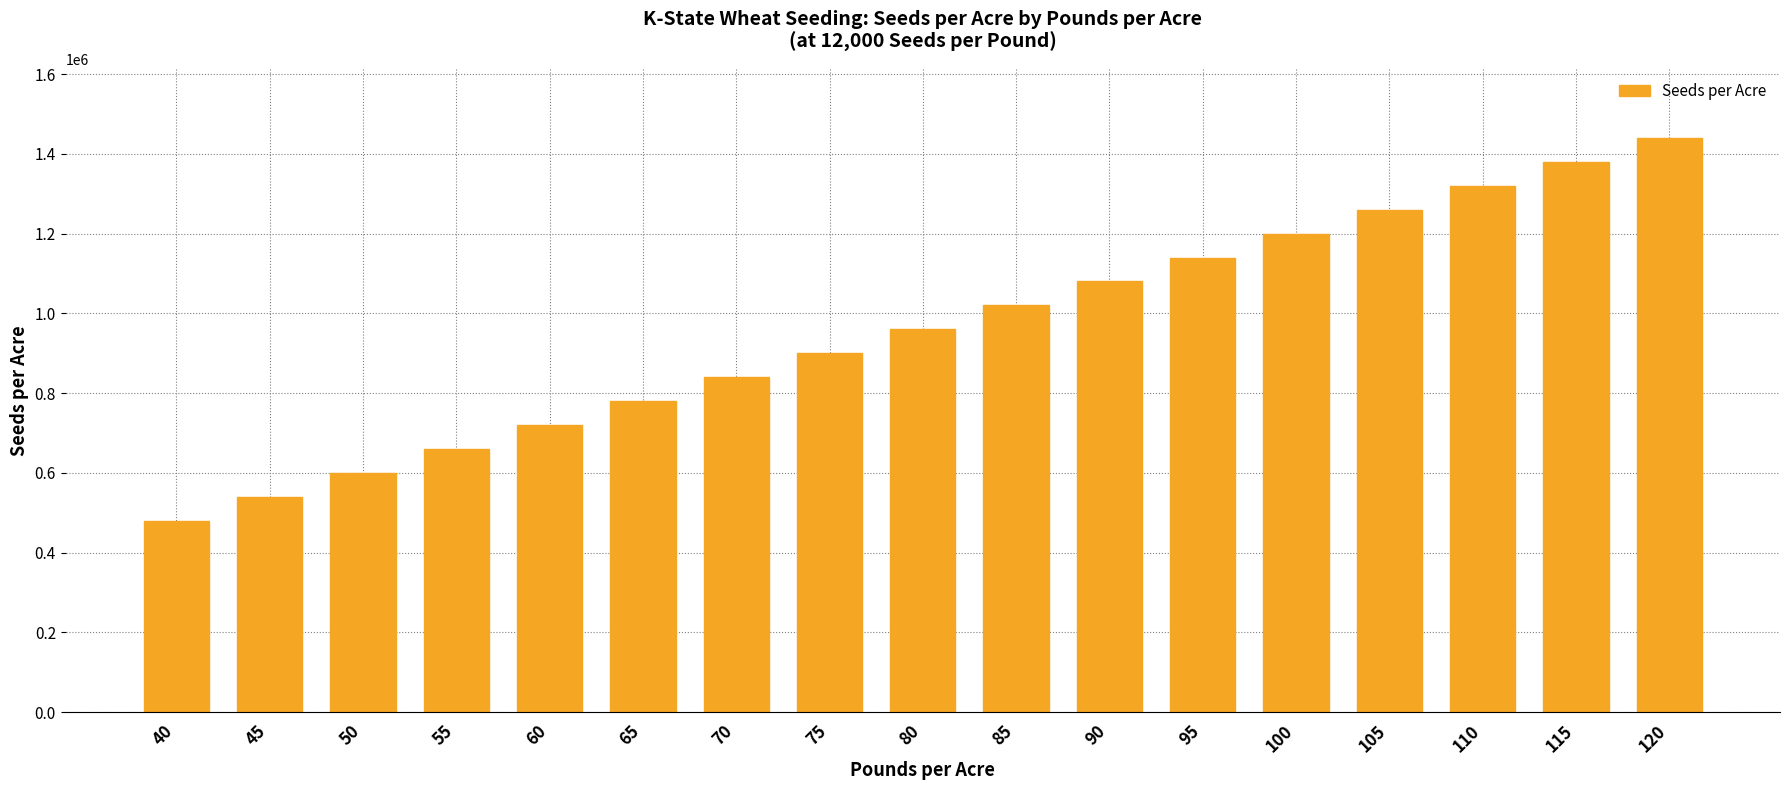

What is the ratio of the value at 100 to the value at 65?

1.5